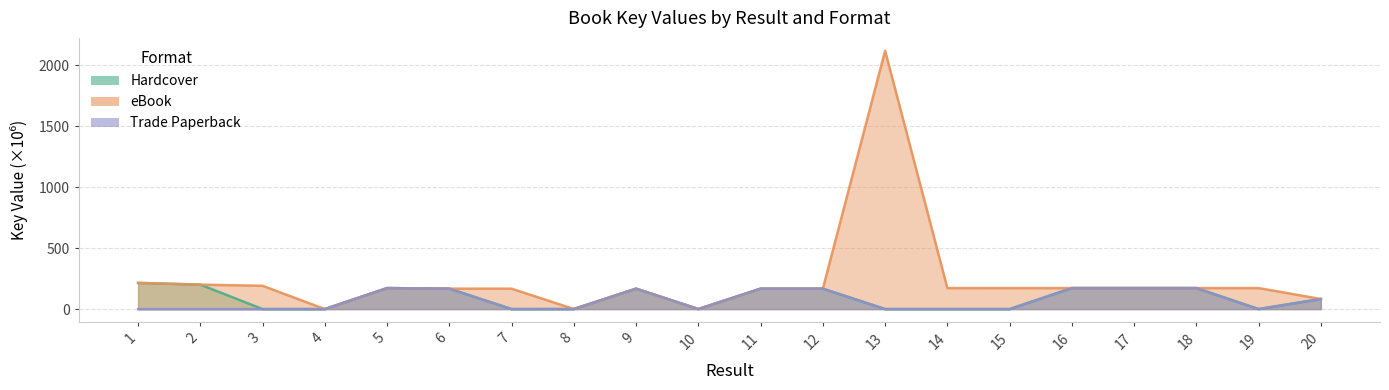

True or false: eBook and Trade Paperback intersect in this chart.

False